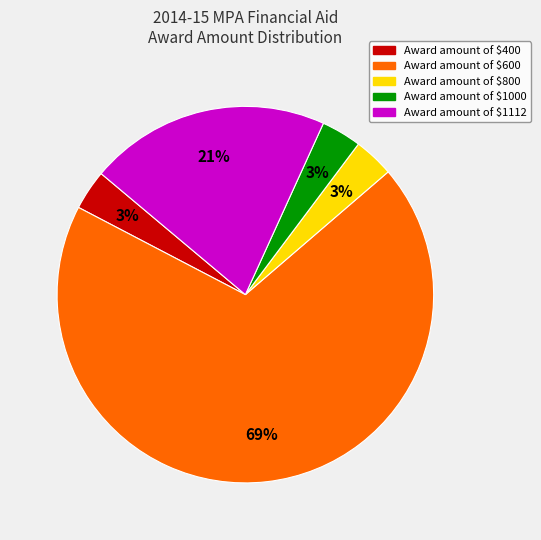

How many segments does this pie chart have?

5